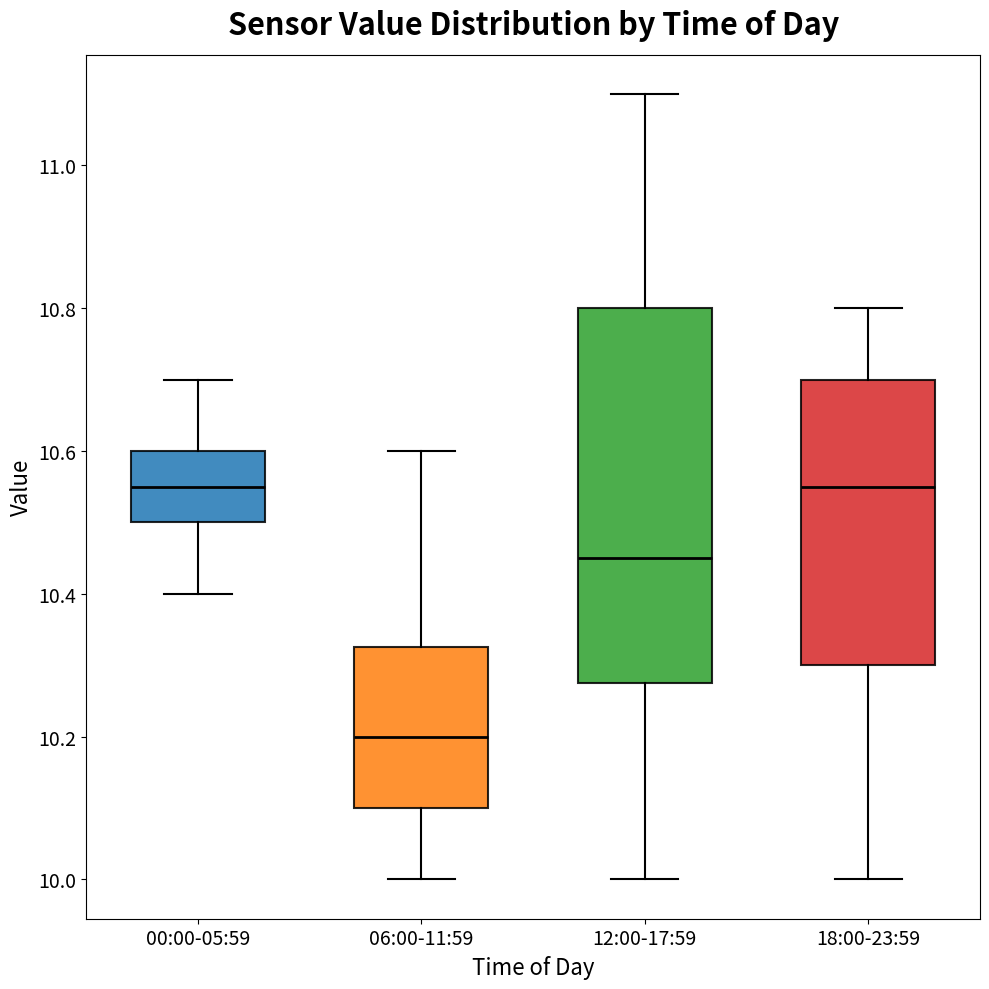

Comparing the boxes themselves (not the whiskers), which one is the tallest?

12:00-17:59